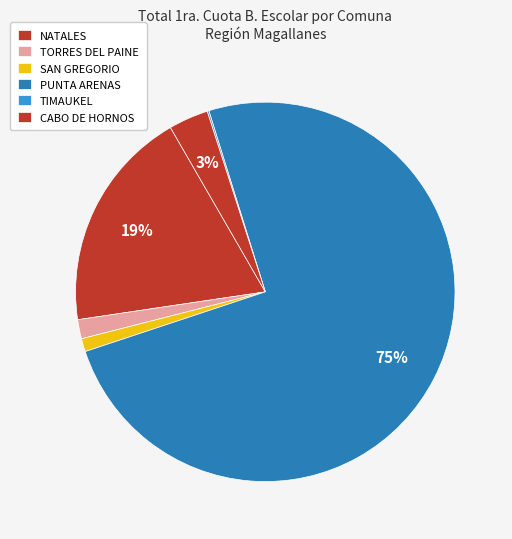

Is there a majority slice in this chart?

Yes